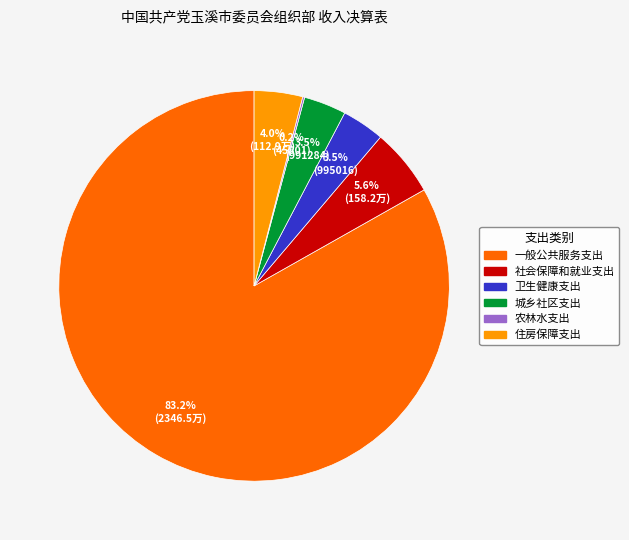

To the nearest percent, what percentage of the pie is 一般公共服务支出?

83%